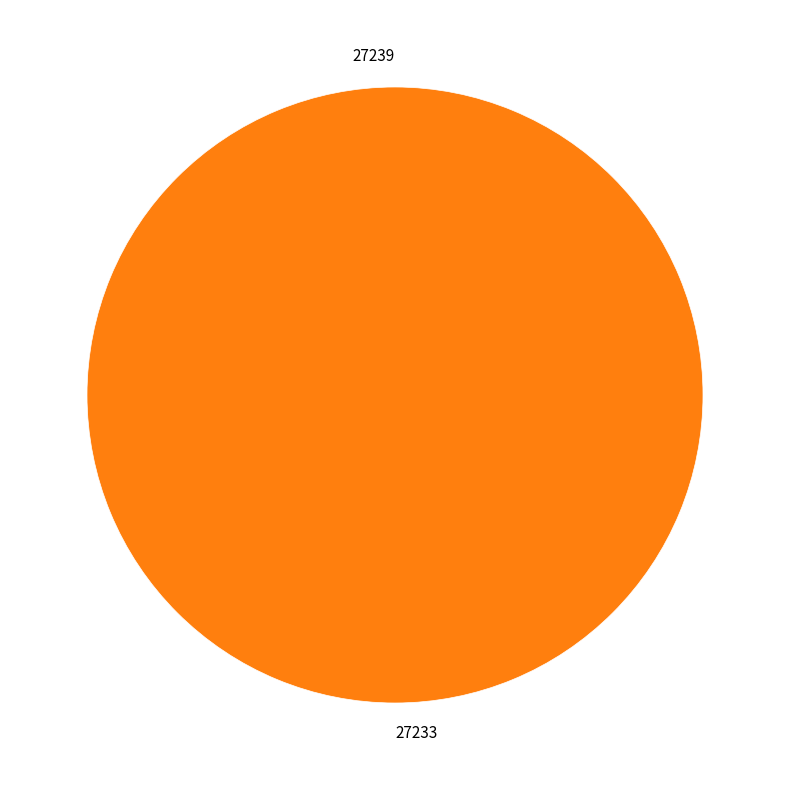

Combined, what portion of the pie is 27239 and 27233?

100.0%